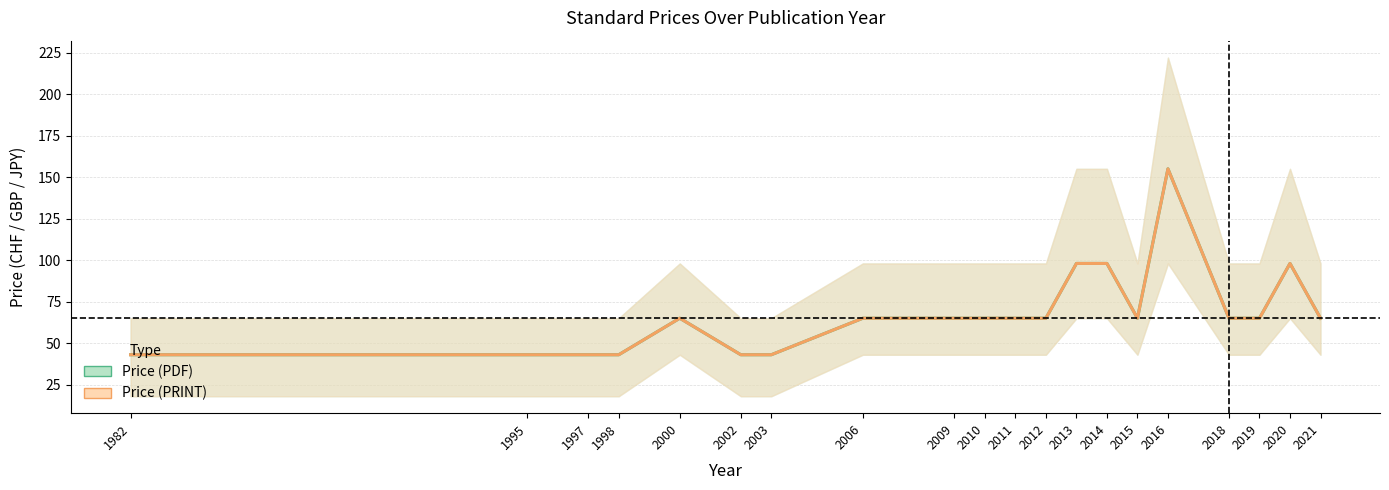

Between 1998 and 2010, which series saw the biggest shift?

Price (PDF)